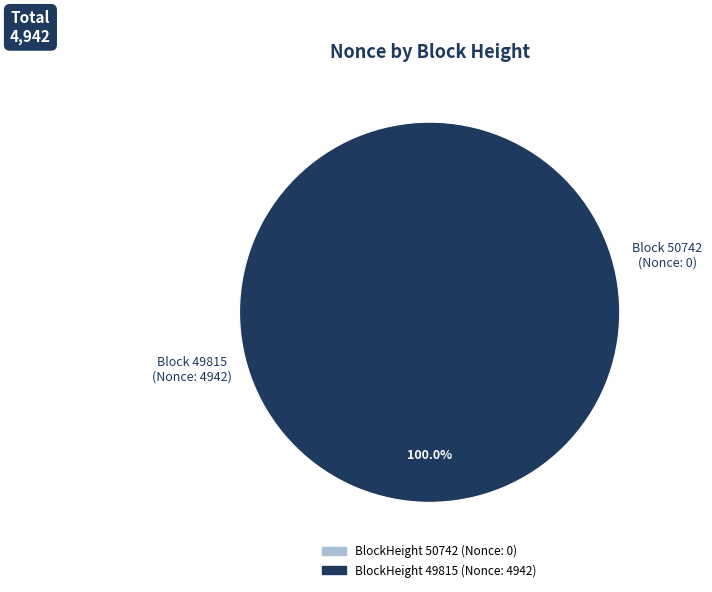

Is the sum of 49815 and 50742 greater than half?

Yes